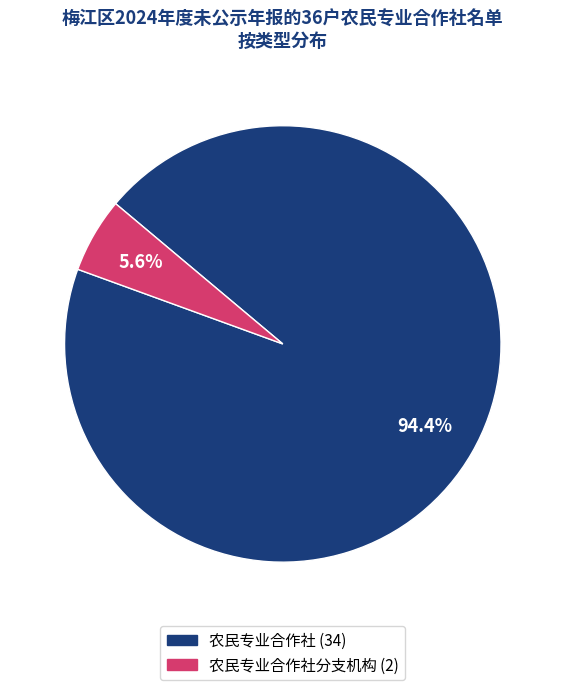

Does any single category account for the majority?

Yes